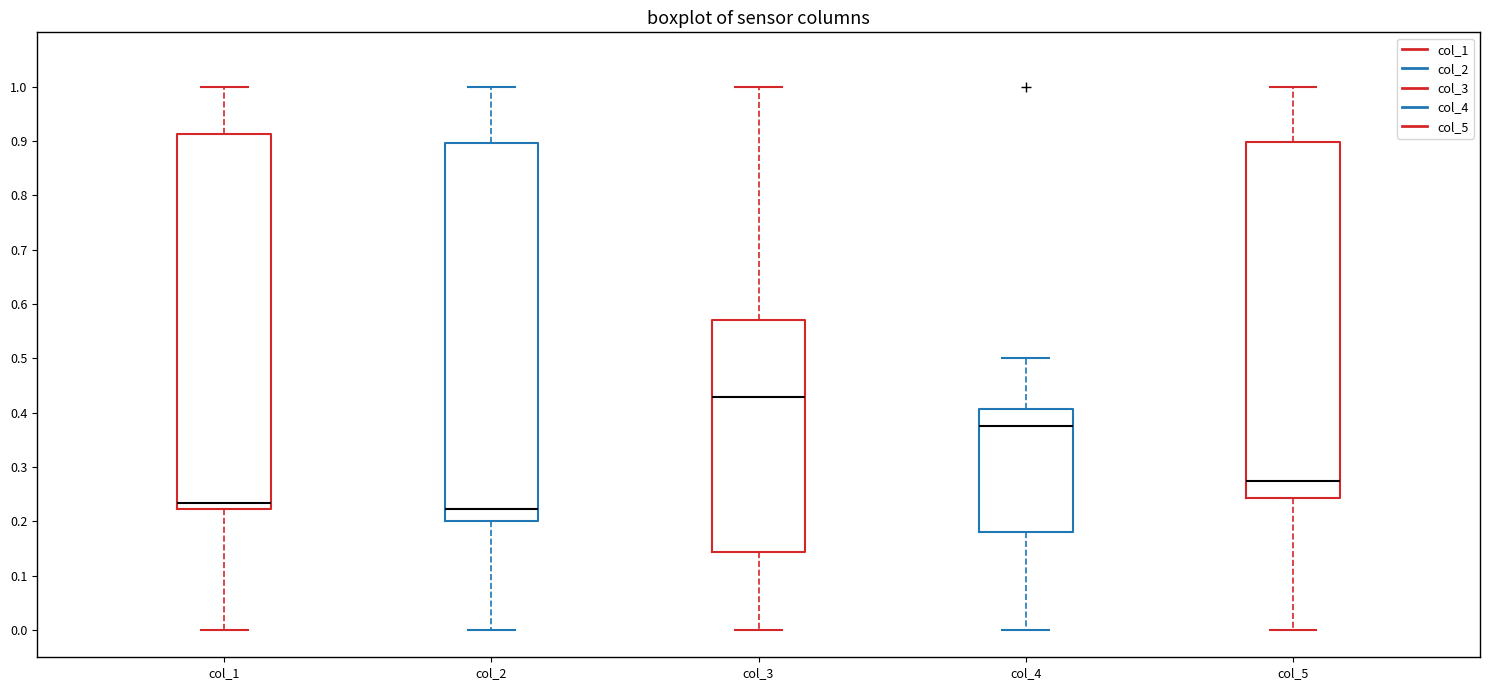

Which box's median line is the highest?

col_3